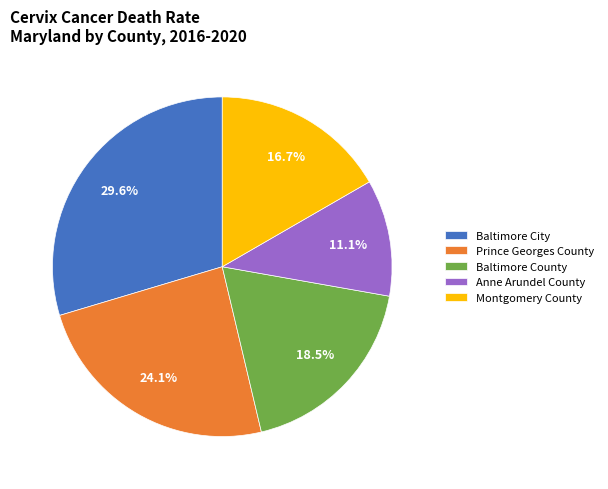

Rank the categories by value from highest to lowest.

Baltimore City, Prince Georges County, Baltimore County, Montgomery County, Anne Arundel County